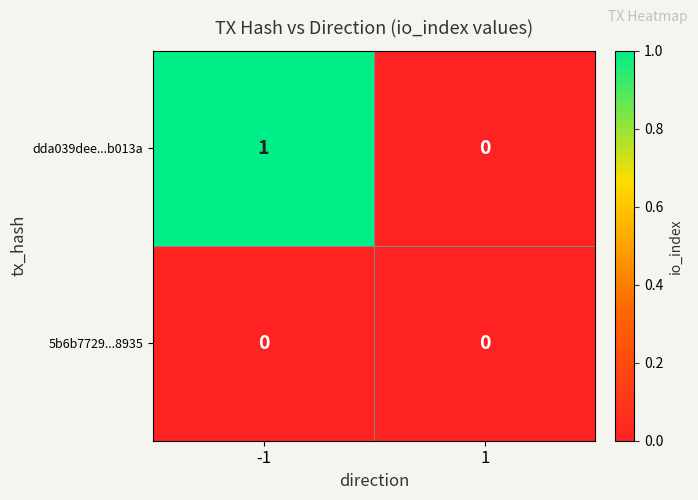

The dda039dee...b013a series shows 1 at -1. True or false?

True